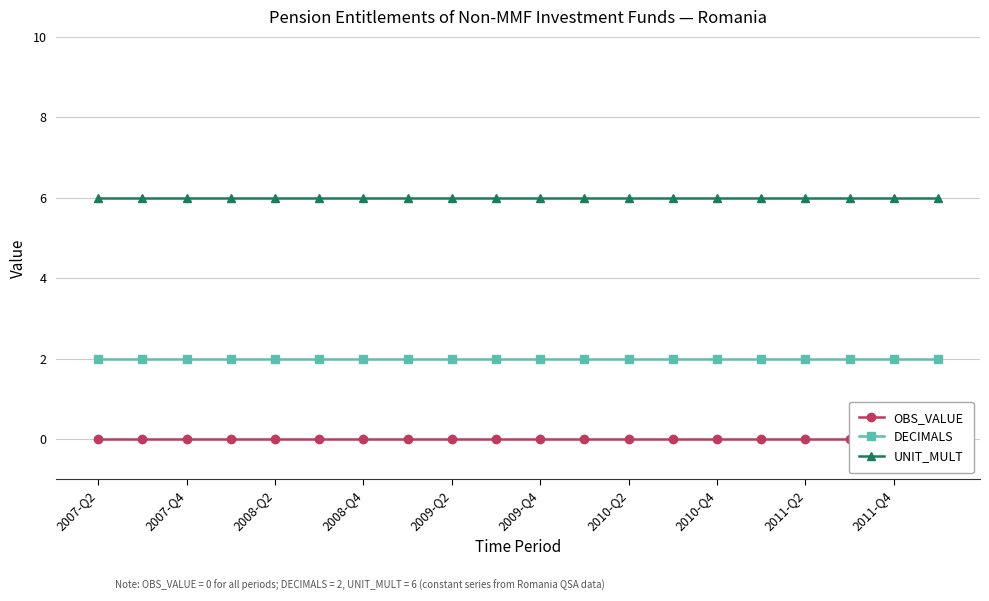

The value of DECIMALS at 2011-Q4 is 2. True or false?

True